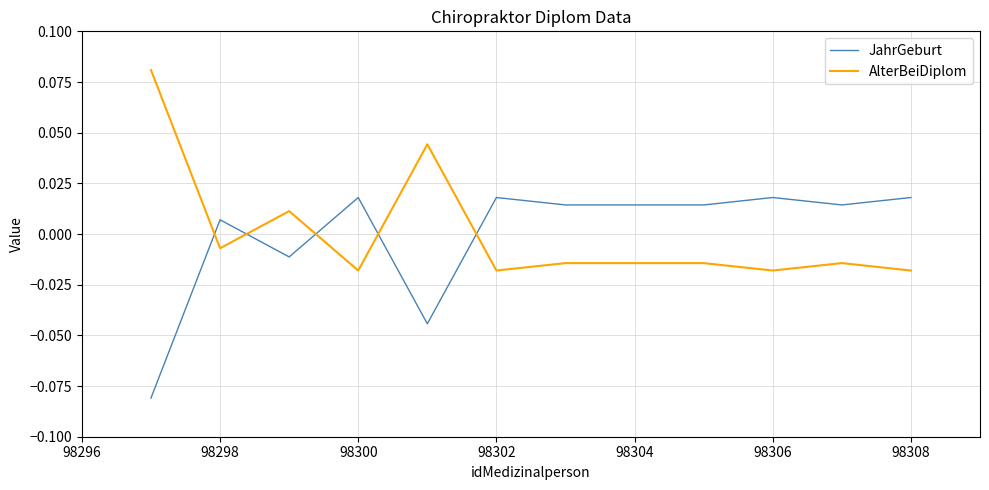

True or false: JahrGeburt has more than 1 points higher than both neighbors.

True